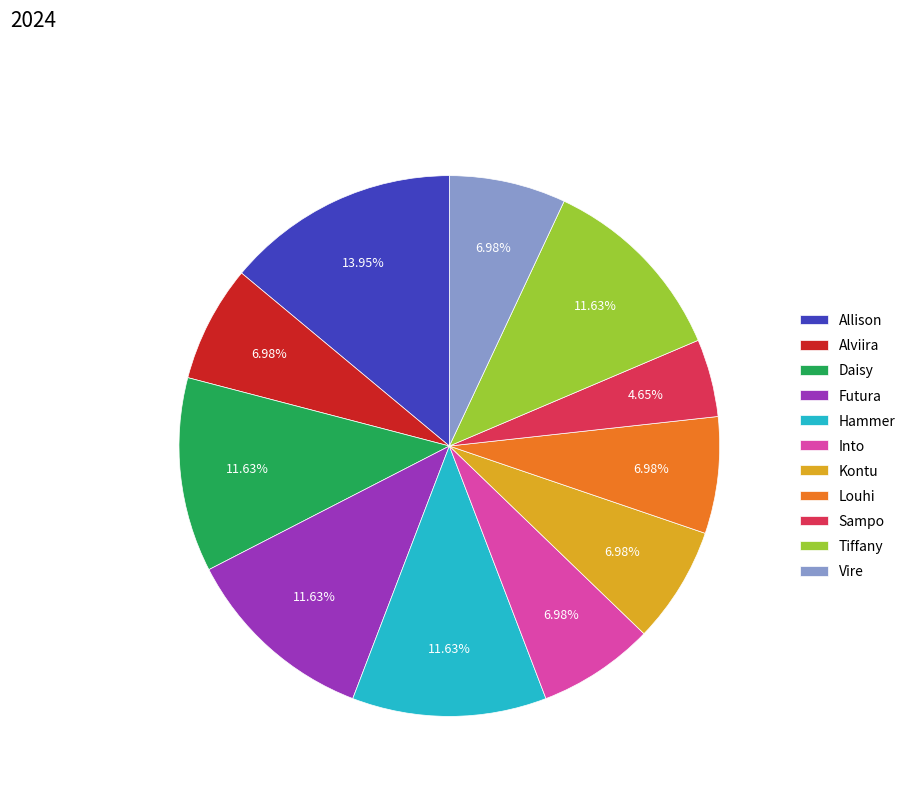

What is the ratio of the value at Vire to the value at Hammer?

0.6